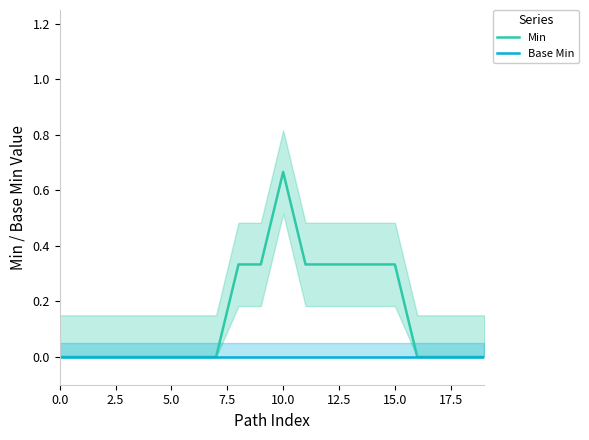

True or false: Min and Base Min cross at least once.

False